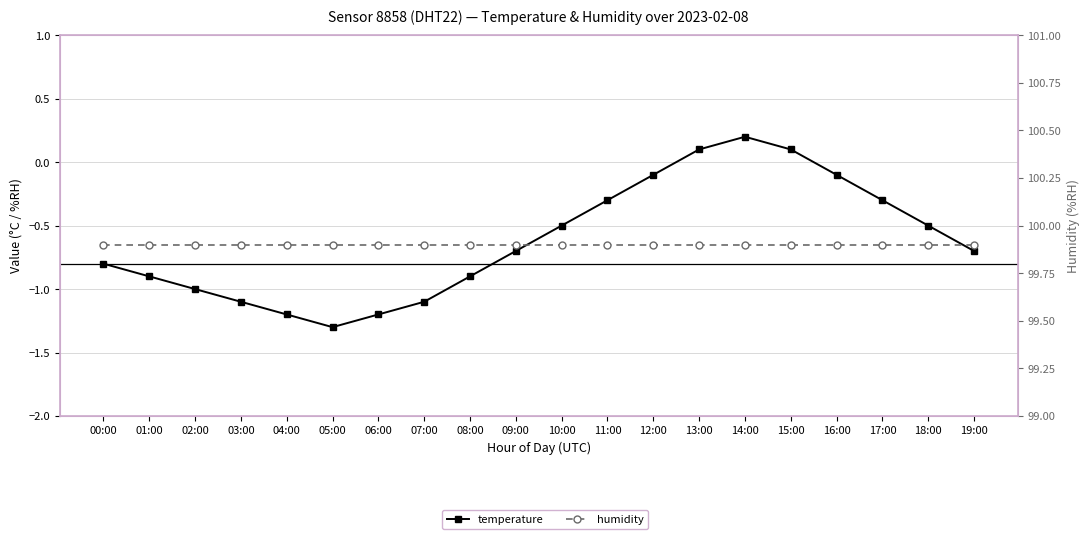

List the series in order of their peak value, lowest first.

temperature, humidity